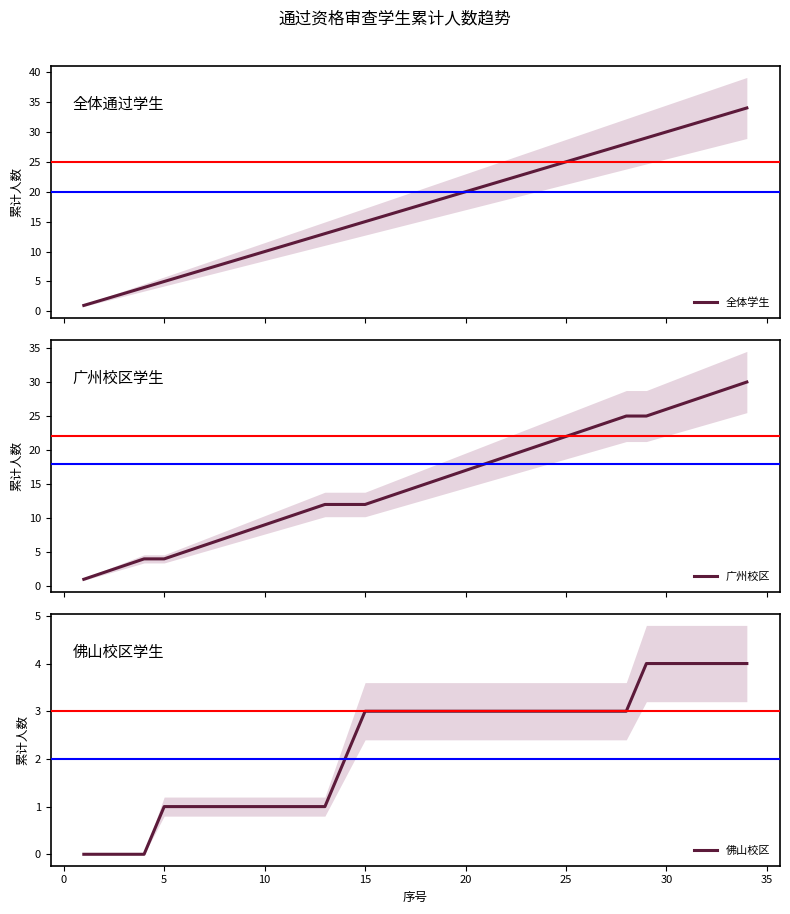

True or false: 佛山校区 and 广州校区 intersect in this chart.

False